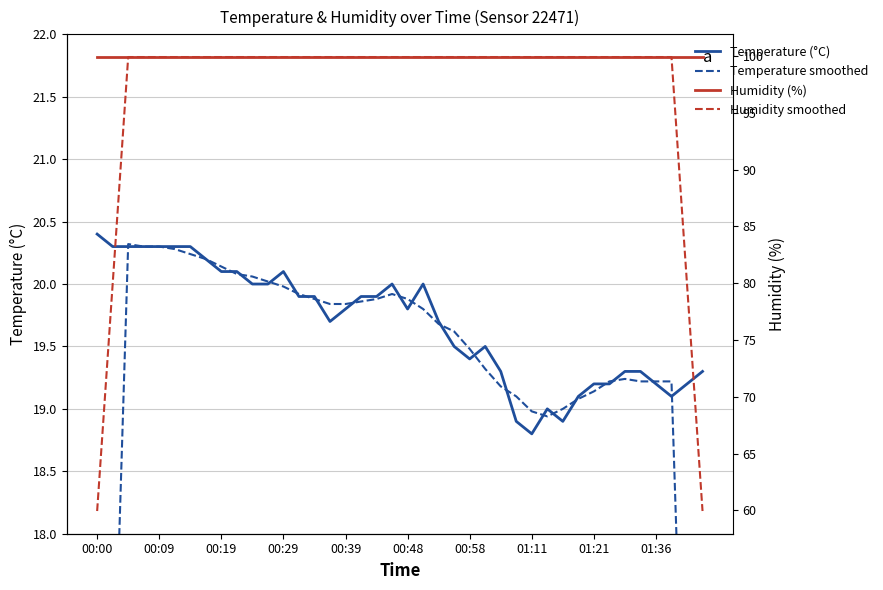

What is the minimum value for Temperature (°C)?

18.8